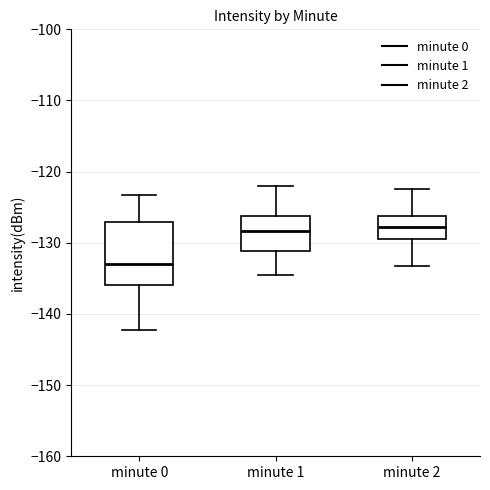

Reading left to right, transcribe this box plot: for each box, give where its median line is, the range the box spans, and where its two whiskers end, as read against the y-axis. The values are not printed on the chart, so give them approximately, as read against the axis.

minute 0: median -133, box -136 to -127, whiskers -142 to -123
minute 1: median -128, box -131 to -126, whiskers -135 to -122
minute 2: median -128, box -129 to -126, whiskers -133 to -122